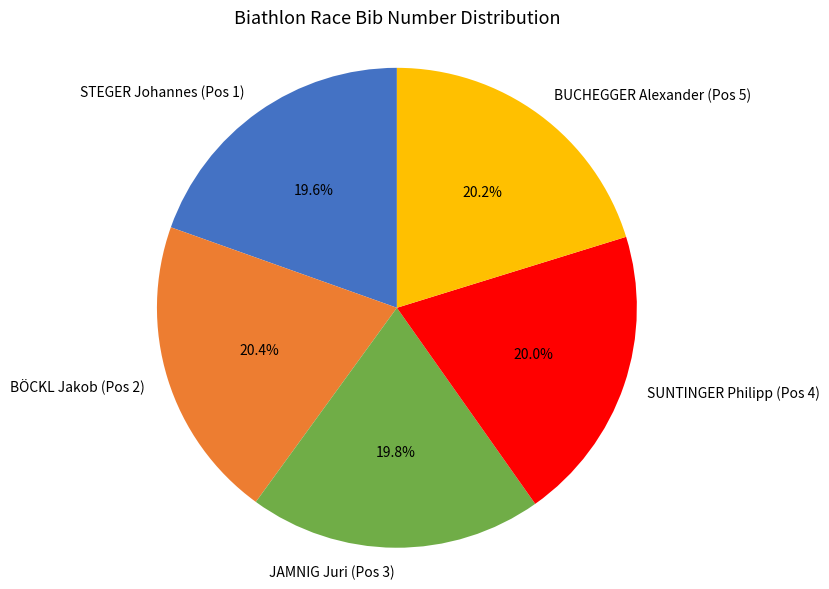

The JAMNIG Juri (Pos 3) slice represents 20% of the pie. True or false?

True